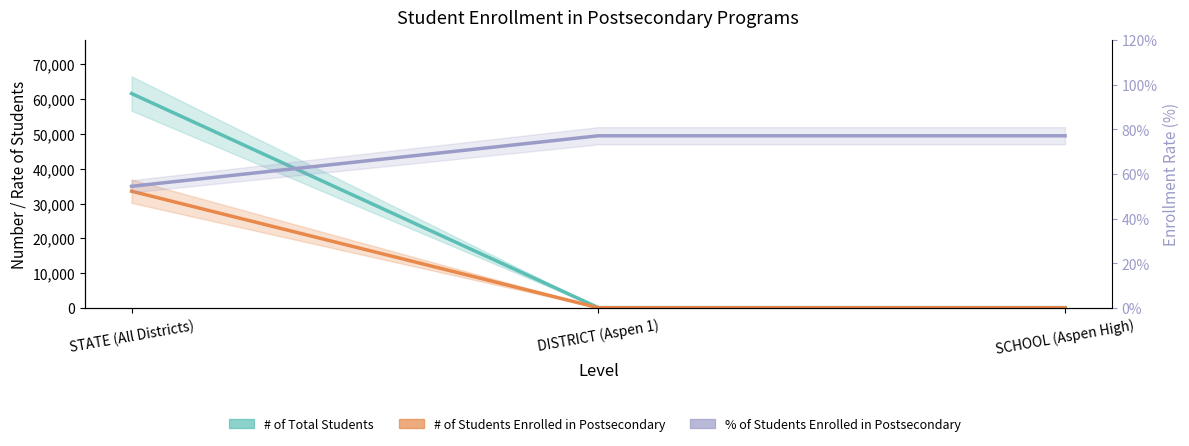

At which label does # of Students Enrolled in Postsecondary reach its minimum?

DISTRICT (Aspen 1)